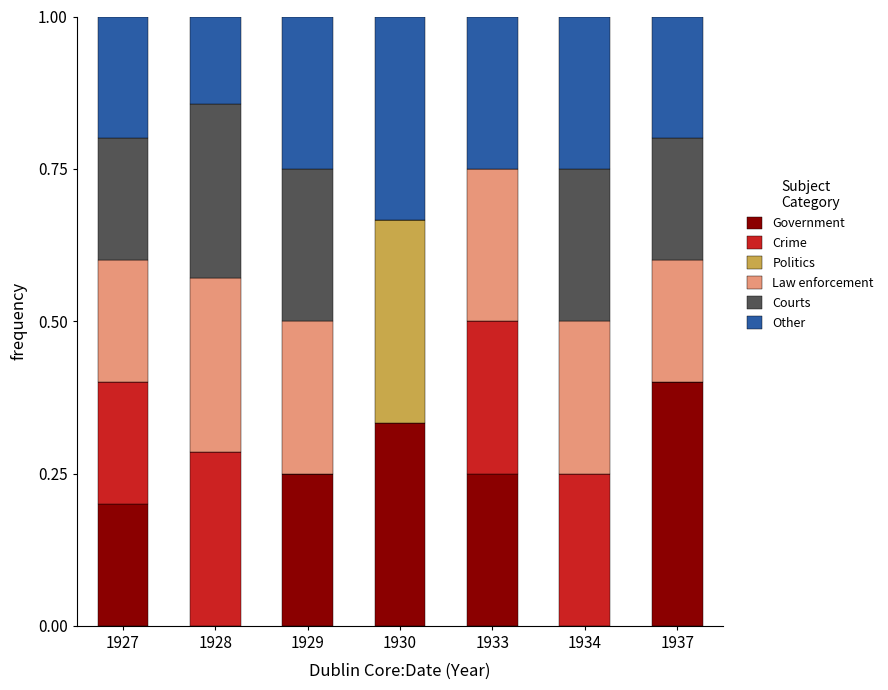

What is the sum of all Government values?

1.4